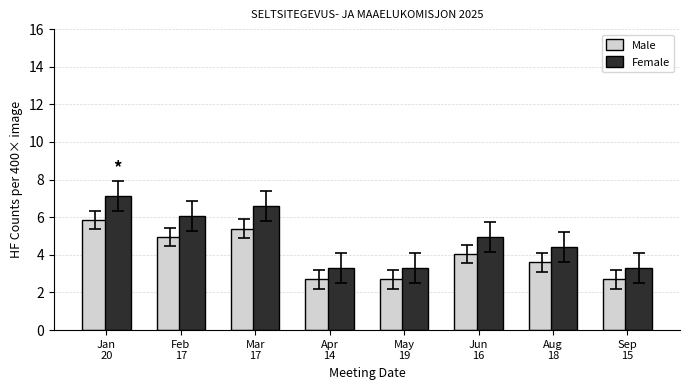

What is the greatest value displayed?

7.2